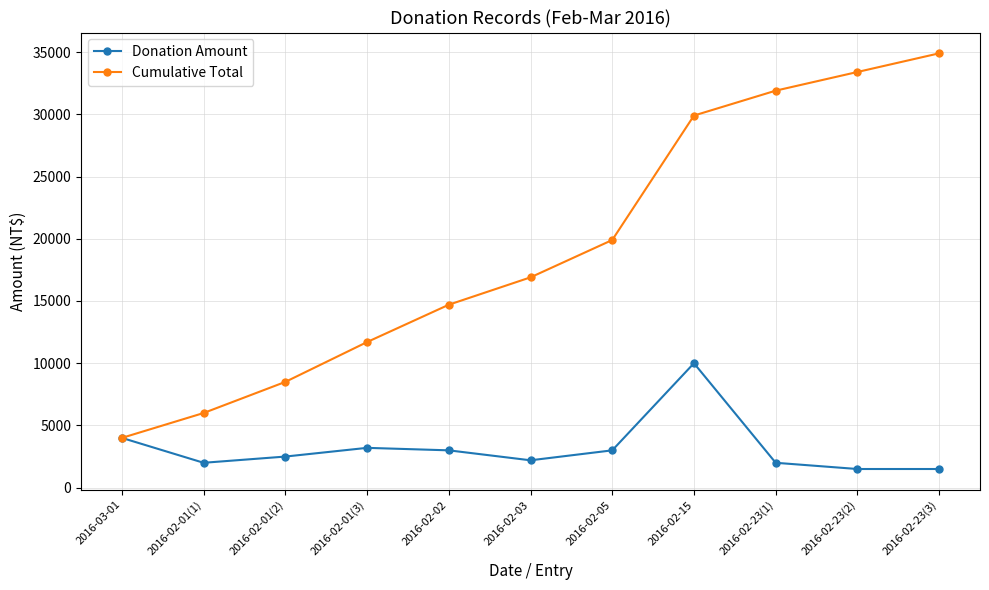

Is the value of Donation Amount at 2016-02-01(1) greater than the value of Cumulative Total at 2016-02-15?

No